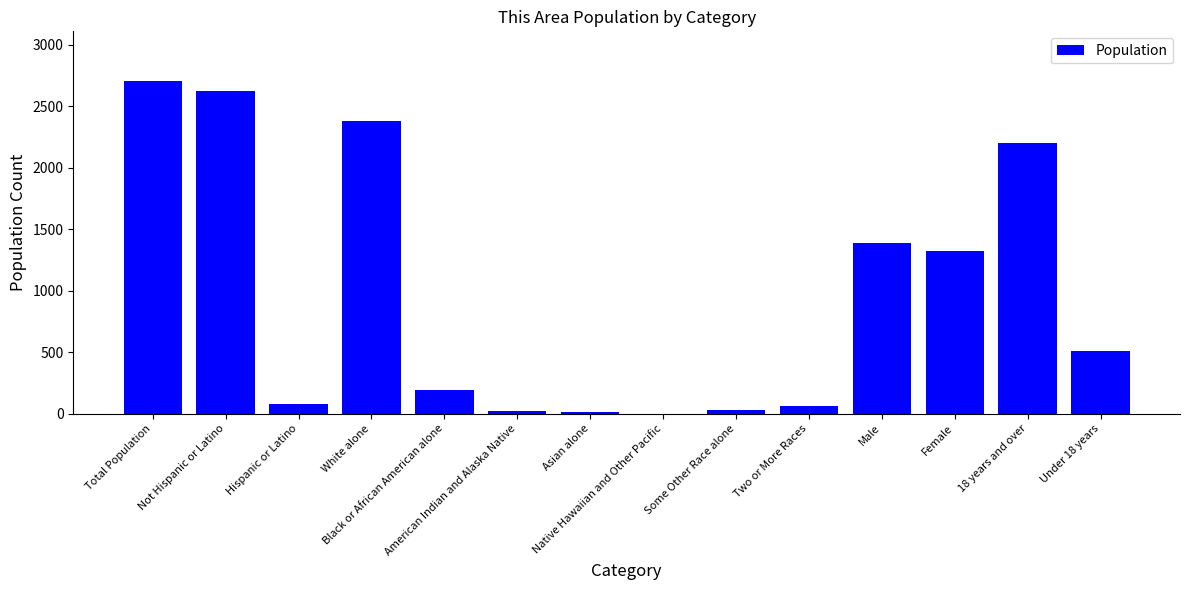

How many data points does each series have?

14